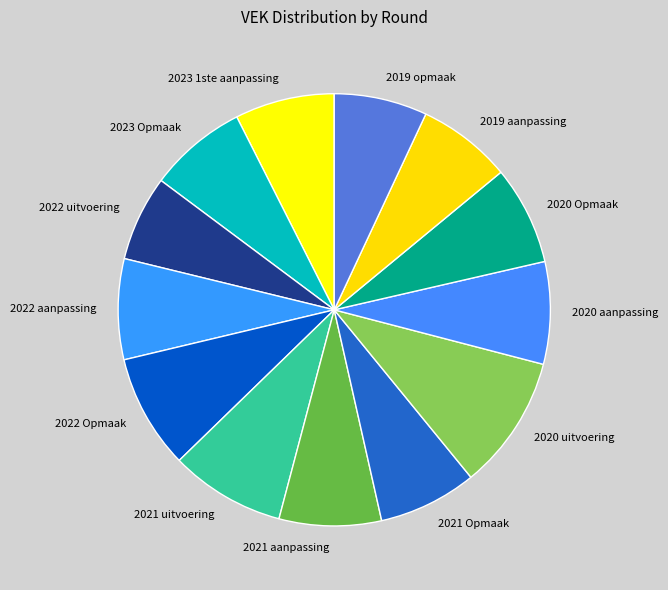

Is 2023 Opmaak the majority of the pie?

No